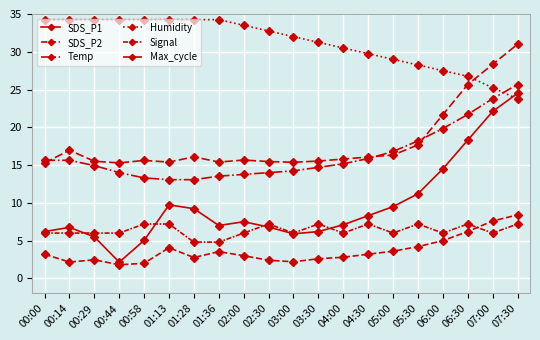

Does the chart have visible grid lines?

Yes